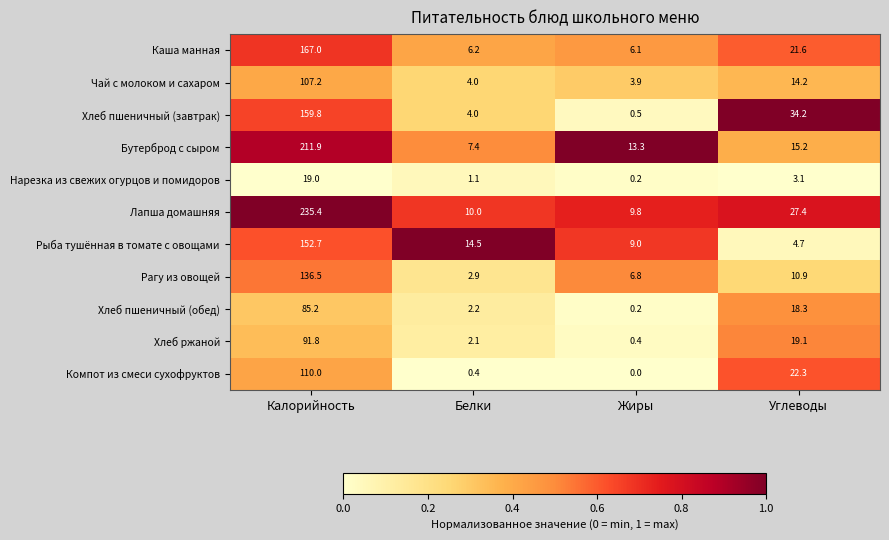

What is the difference between the Хлеб ржаной values at Углеводы and Калорийность?

72.7